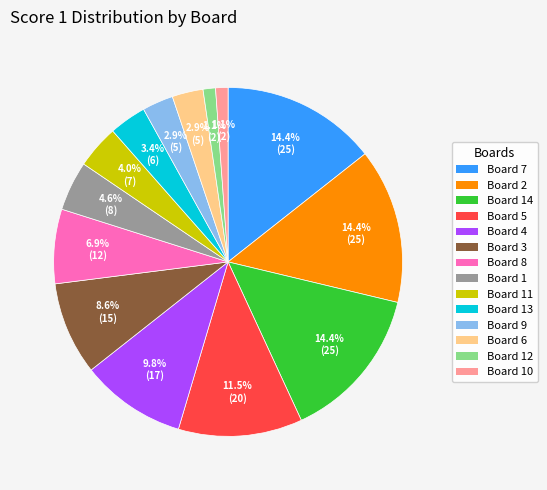

Is there any slice that represents more than half of the pie?

No